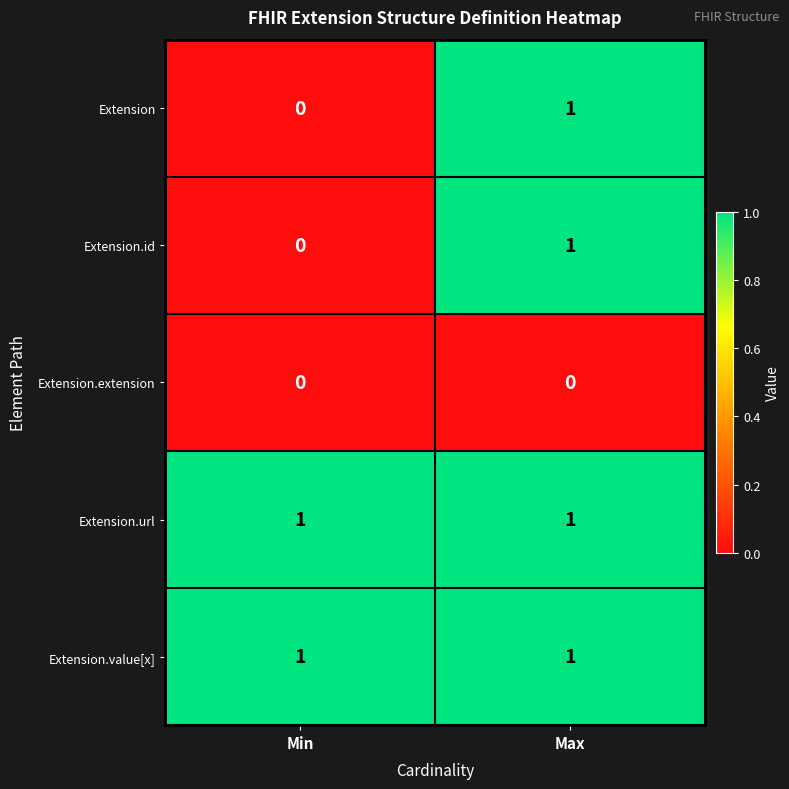

At which category is the sum across all series the highest?

Max